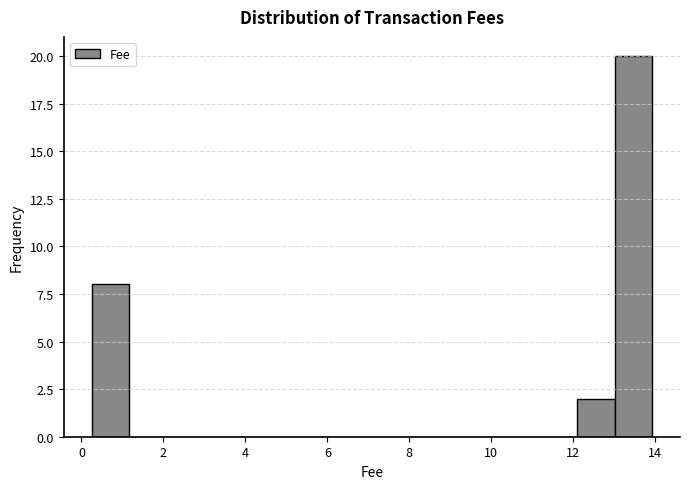

What is the height of the bar covering 0.2 to 1.2 on the x-axis? Neither the bar edges nor the heights are printed on the chart, so give them approximately, as read against the axes.

8